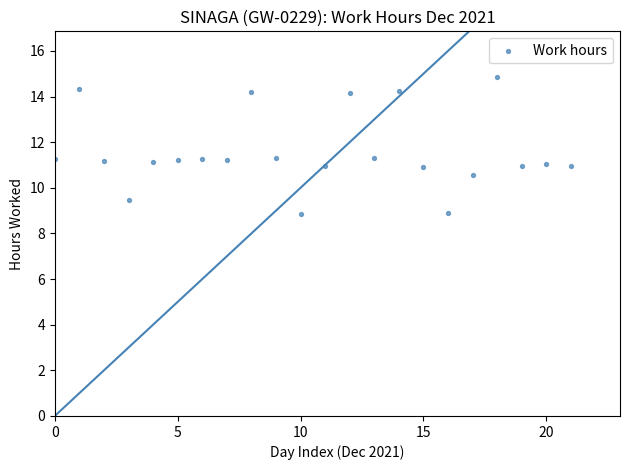

What is the range of Y values (max minus min)?

6.0